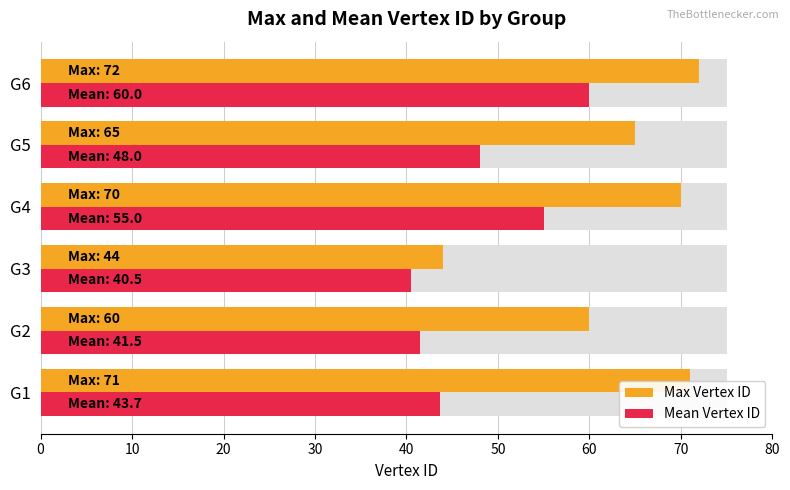

List the series in order of their peak value, highest first.

Max Vertex ID, Mean Vertex ID